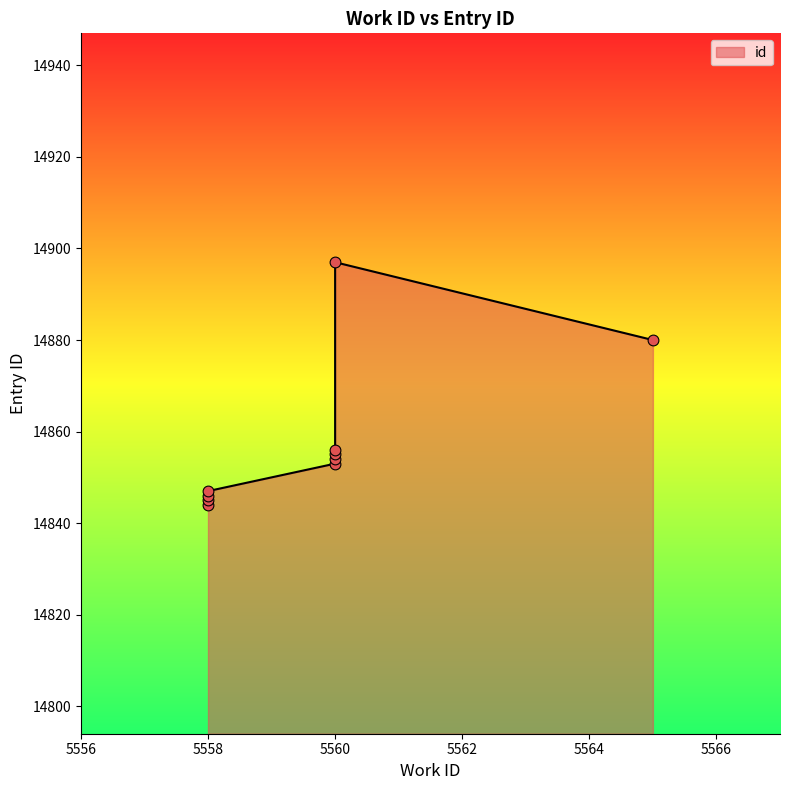

Approximately how many times larger is the value at 5558 compared to 5560?

1.0